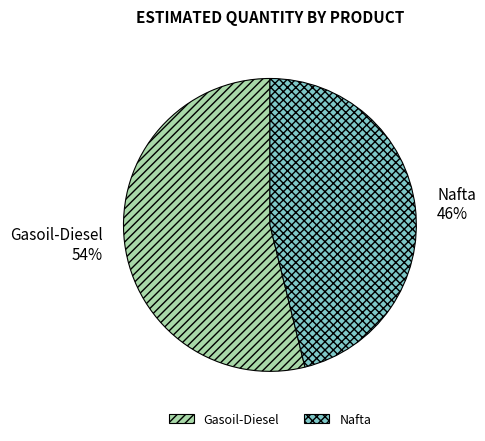

Is there a majority slice in this chart?

Yes